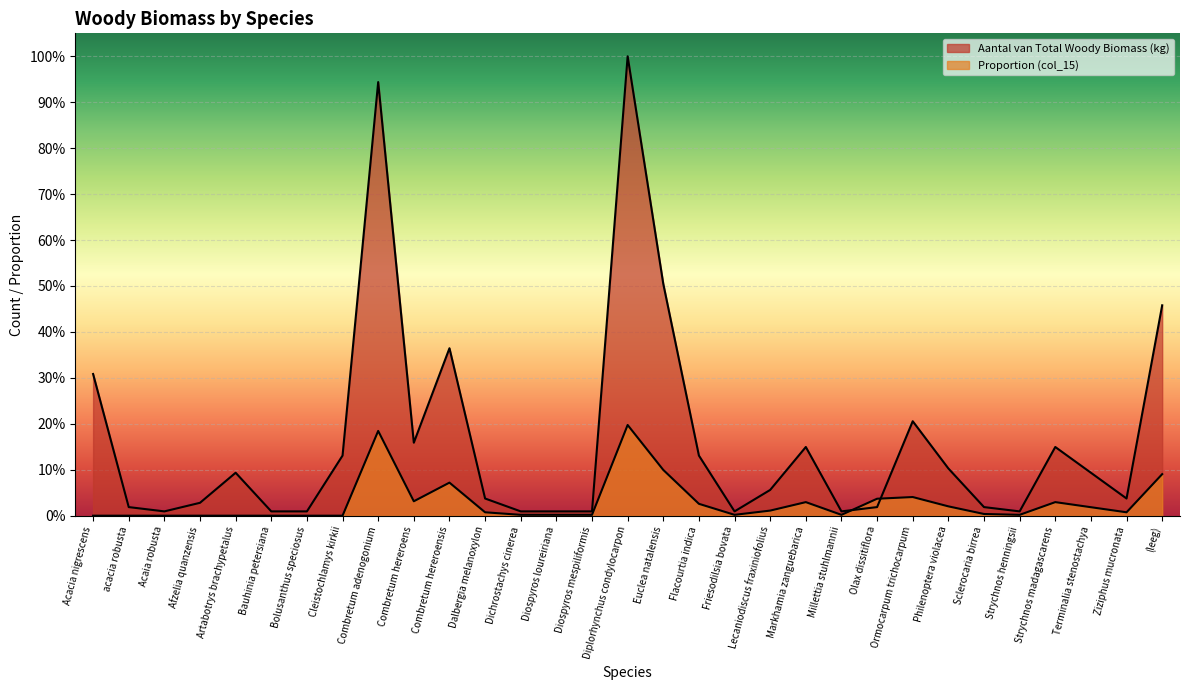

True or false: col_15 (proportion) has a value of -0.1 at acacia robusta.

False